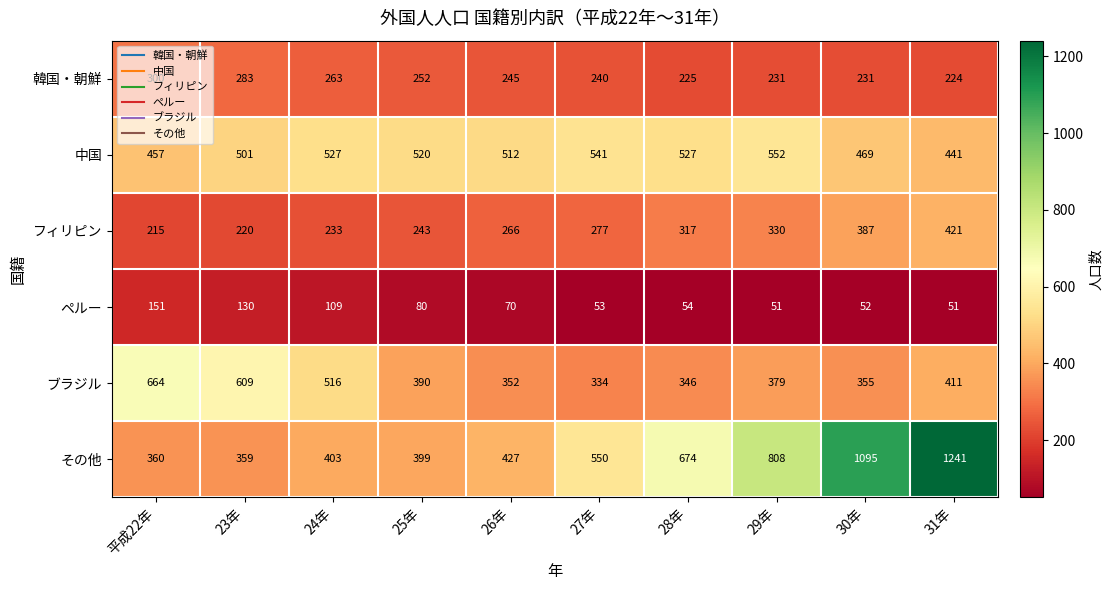

Which series changed the most between 23年 and 30年?

その他